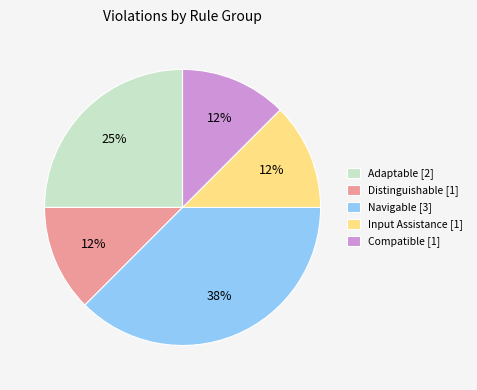

Between Compatible [1] and Navigable [3], which is larger?

Navigable [3]